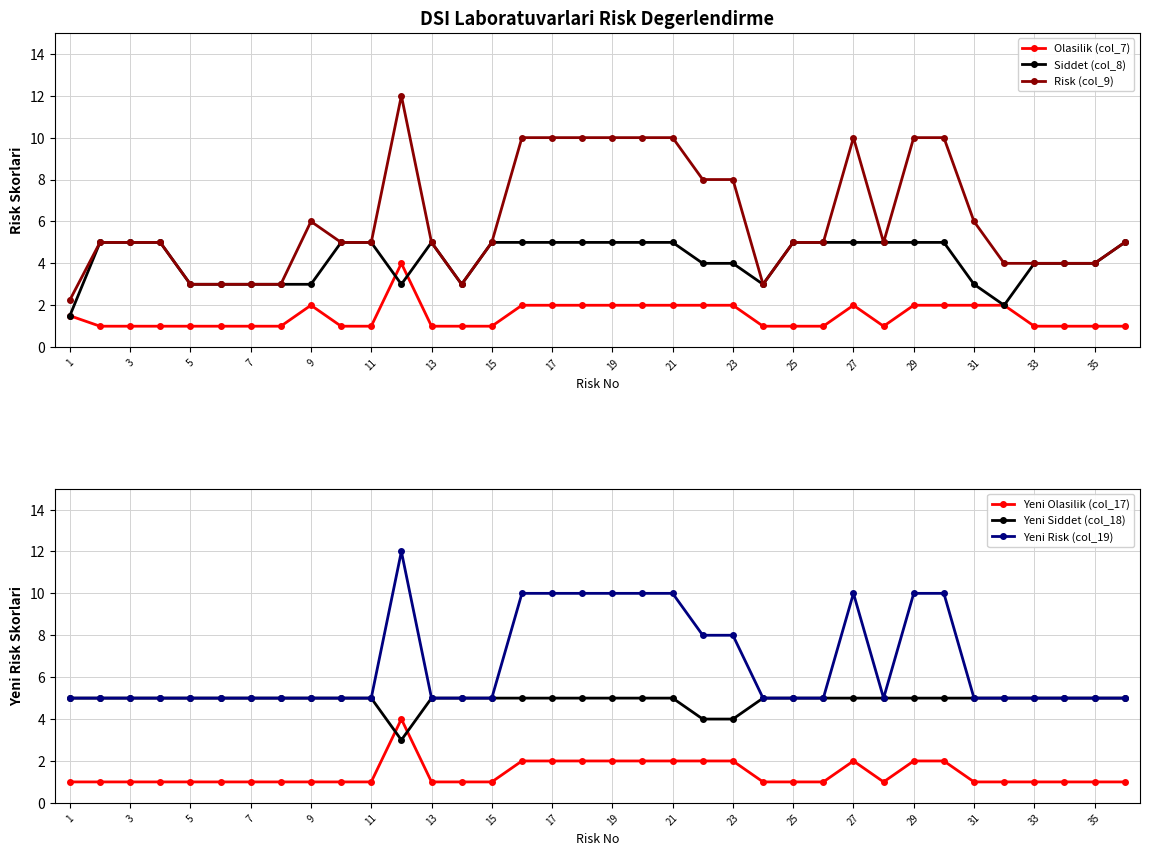

True or false: Risk (col_9) and Olasilik (col_7) intersect in this chart.

False